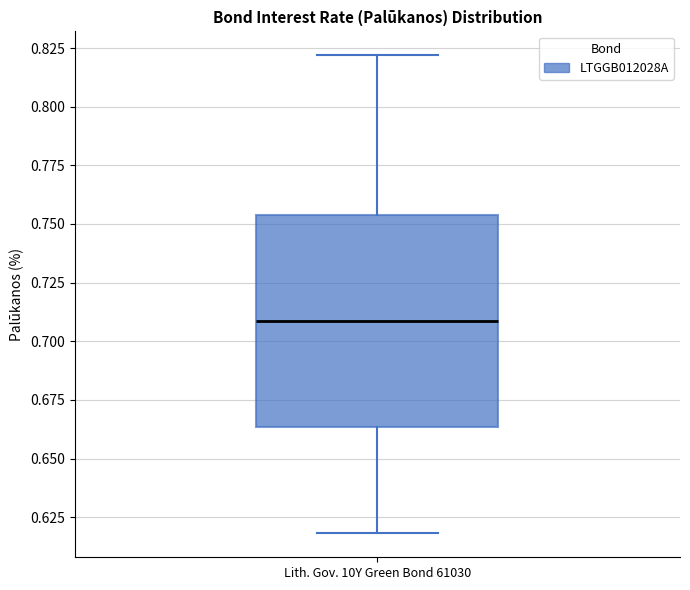

Transcribe this box plot: give where the median line is, the range the box spans, and where the two whiskers end, as read against the y-axis. The values are not printed on the chart, so give them approximately, as read against the axis.

median 0.710, box 0.665 to 0.755, whiskers 0.620 to 0.820